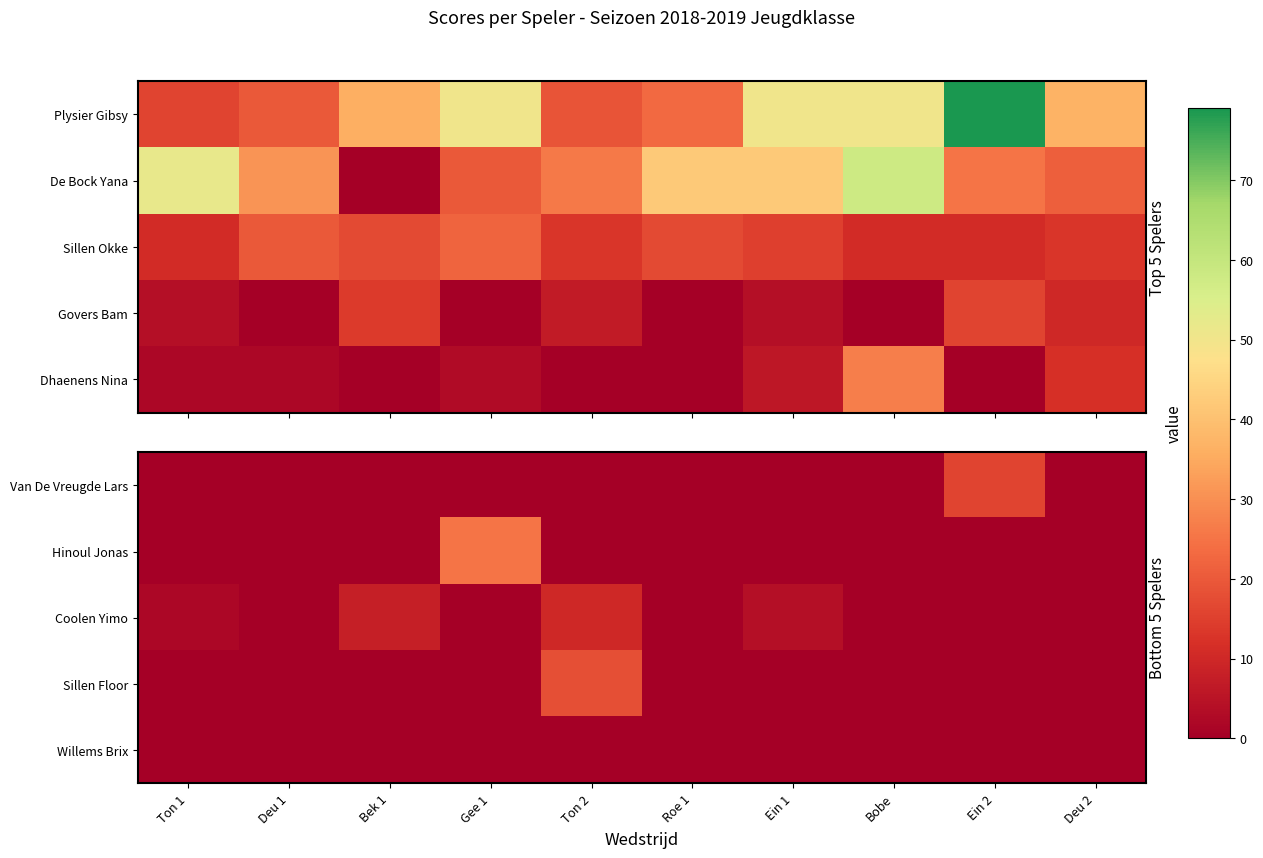

How many categories are shown in the chart?

10